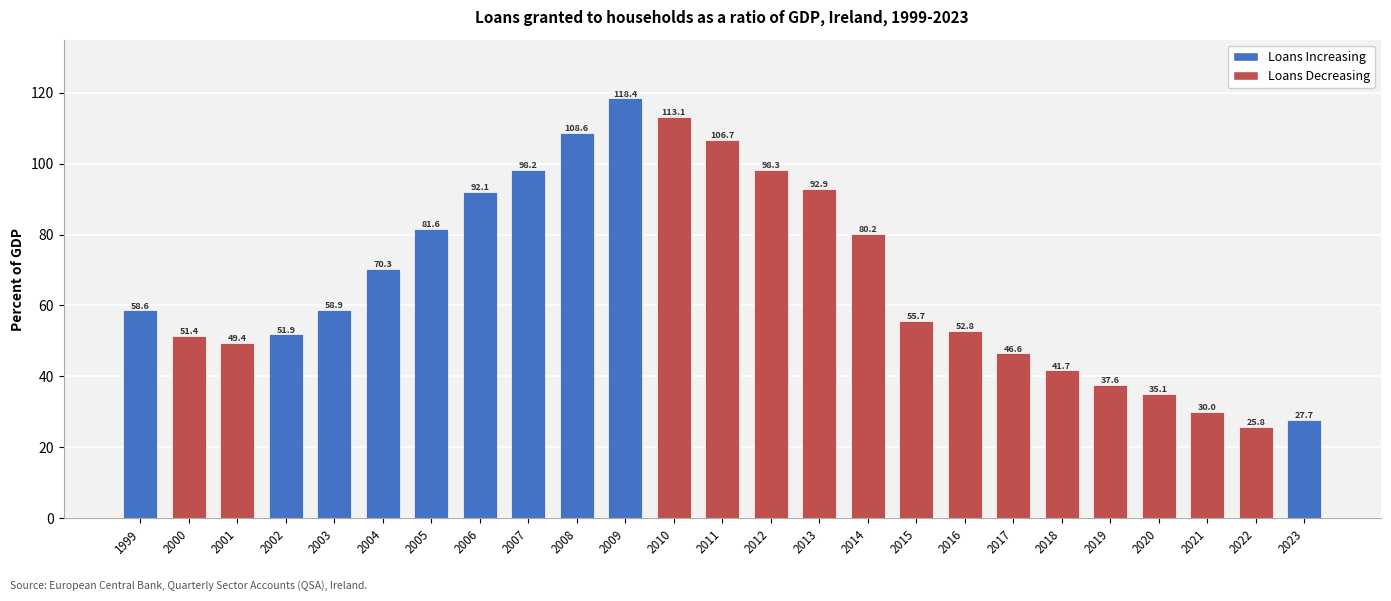

What is the change in value from 2007 to 2012?

+0.1